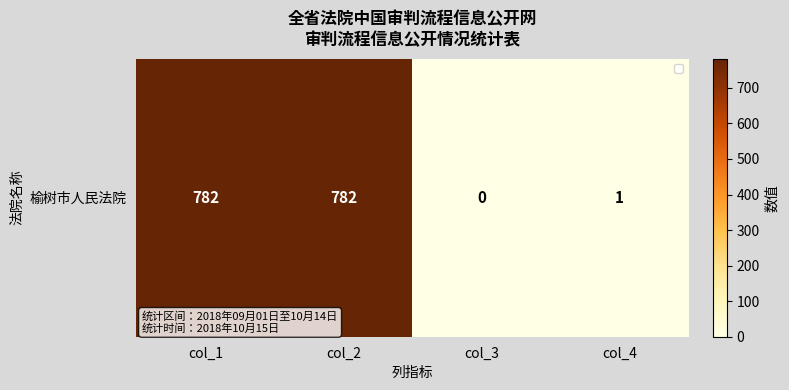

Which category has the highest value across all series?

col_1